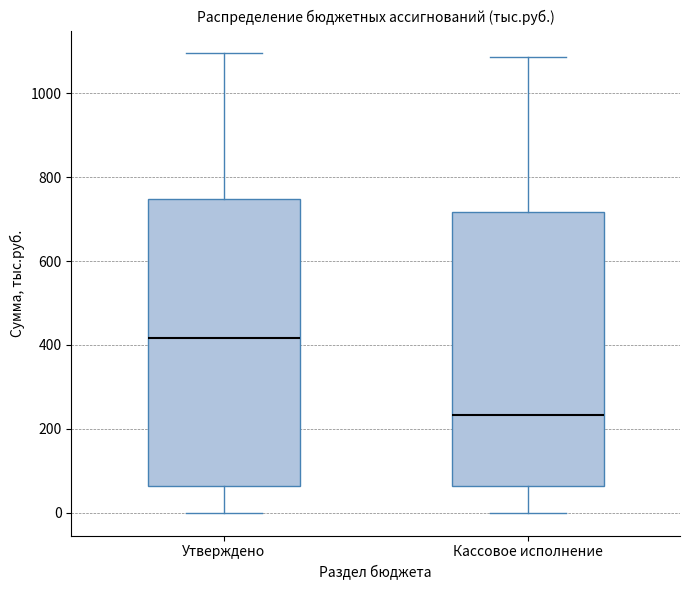

Which box has the highest median line?

Утверждено